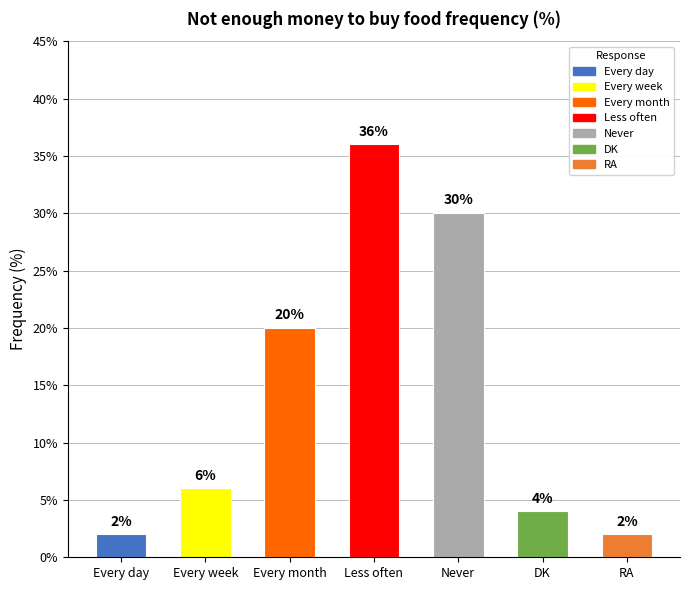

Reading right to left, what are all the values shown in this chart?

RA=2	DK=4	Never=30	Less often=36	Every month=20	Every week=6	Every day=2